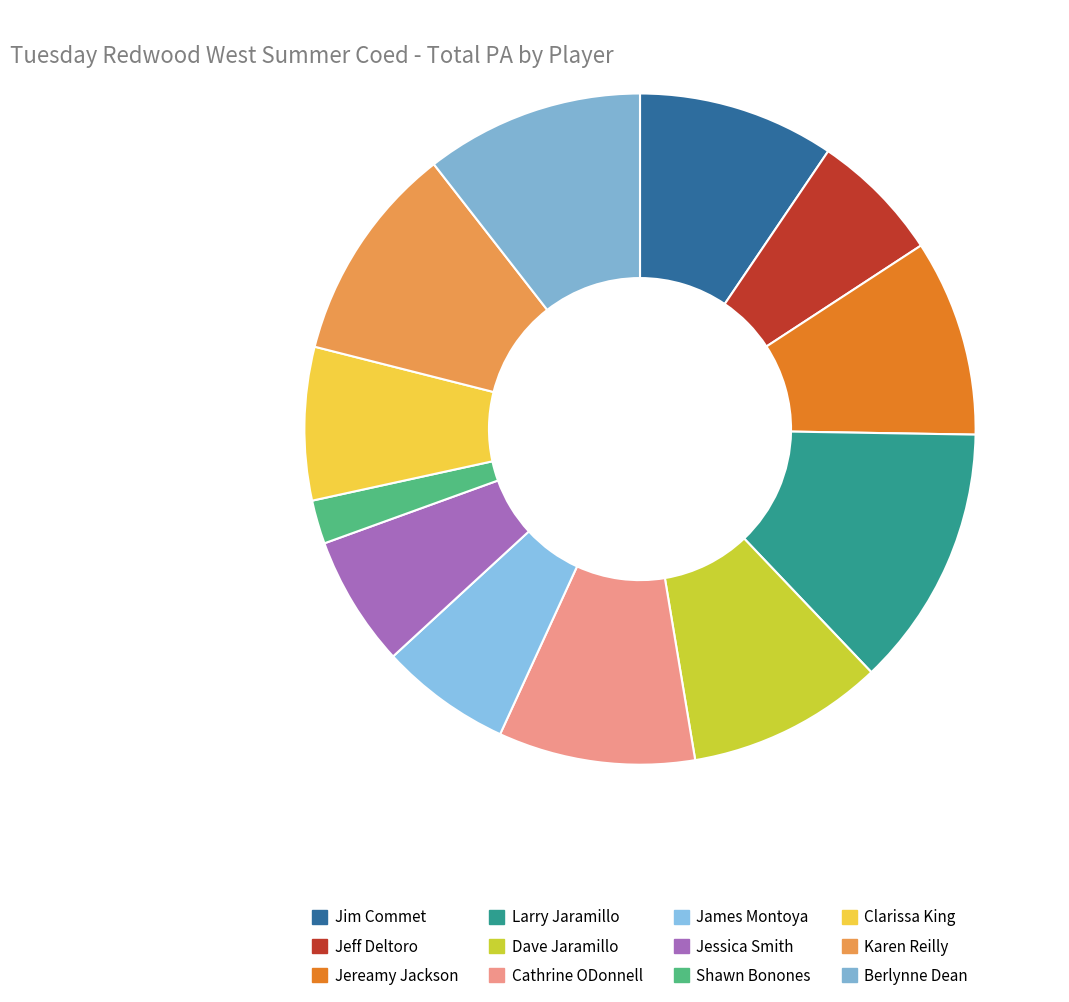

To the nearest percent, what is the difference between the largest and smallest slice percentages?

11%